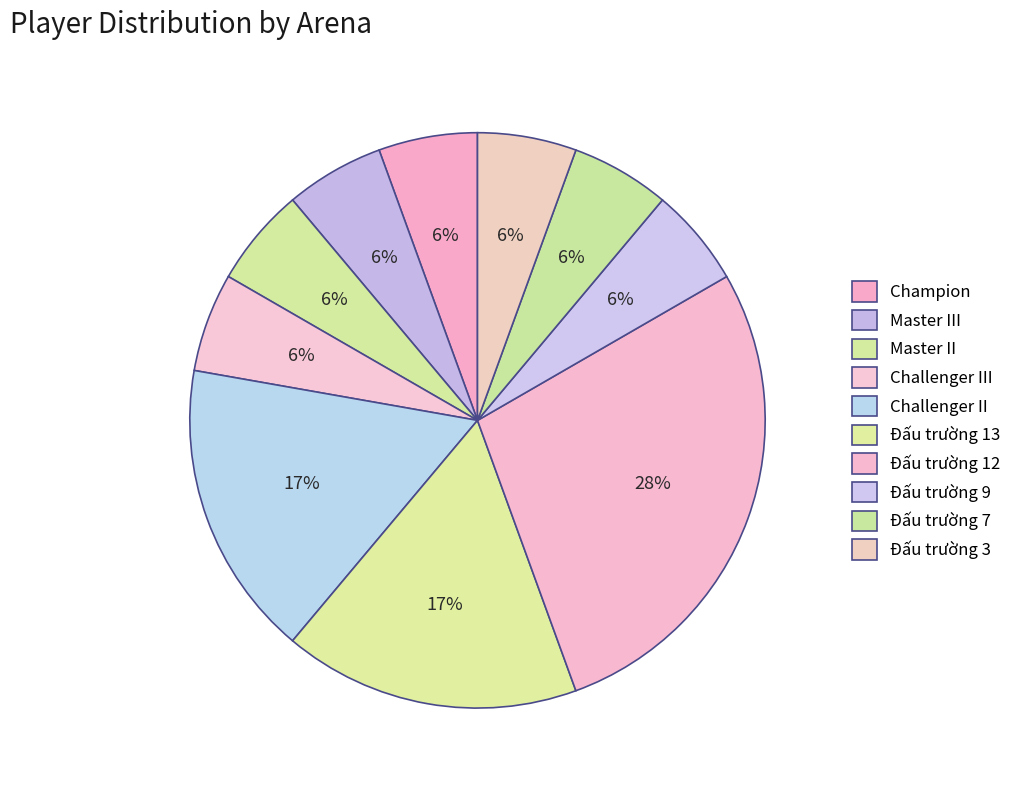

To the nearest percent, what percentage of the pie is Đấu trường 12?

28%